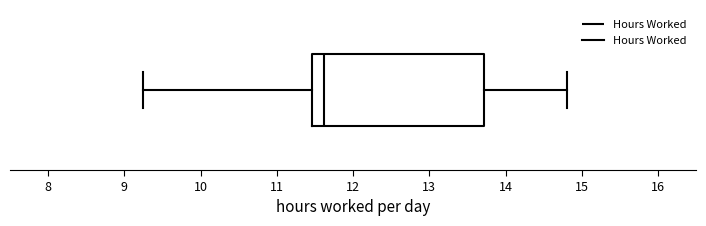

Where does the median line of the box sit on the x-axis? The values are not printed on the chart, so give them approximately, as read against the axis.

11.6